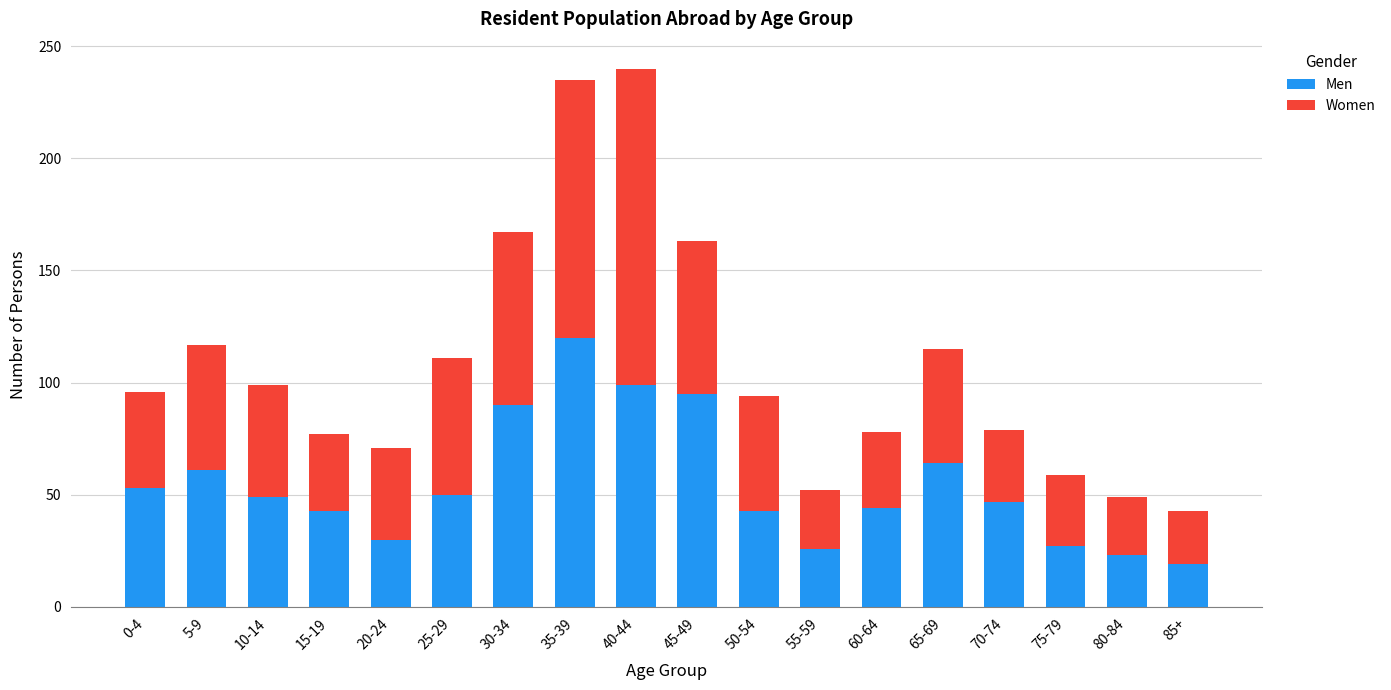

The value of Men at 25-29 is 21. True or false?

False